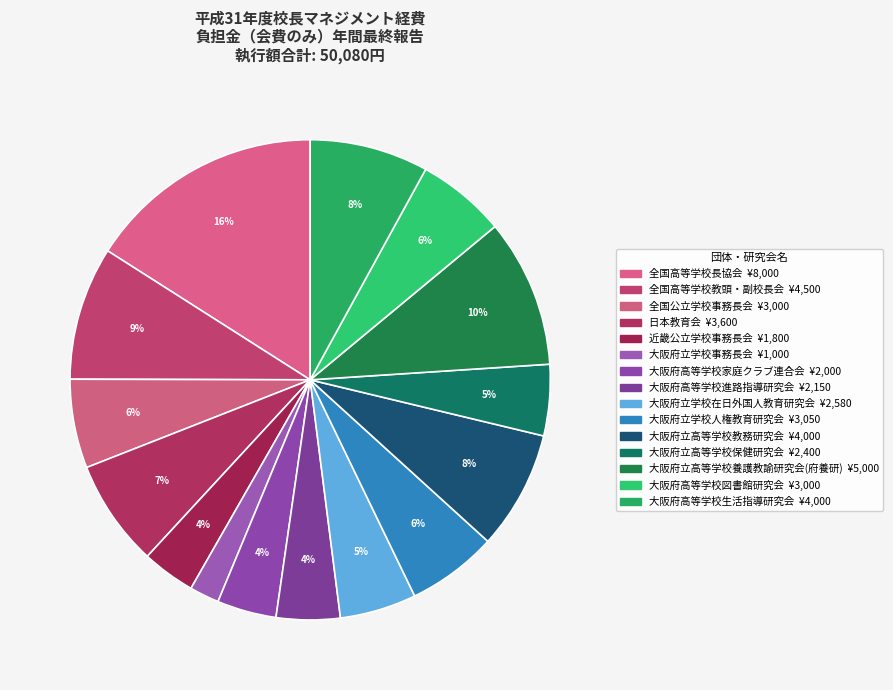

How many segments does this pie chart have?

15